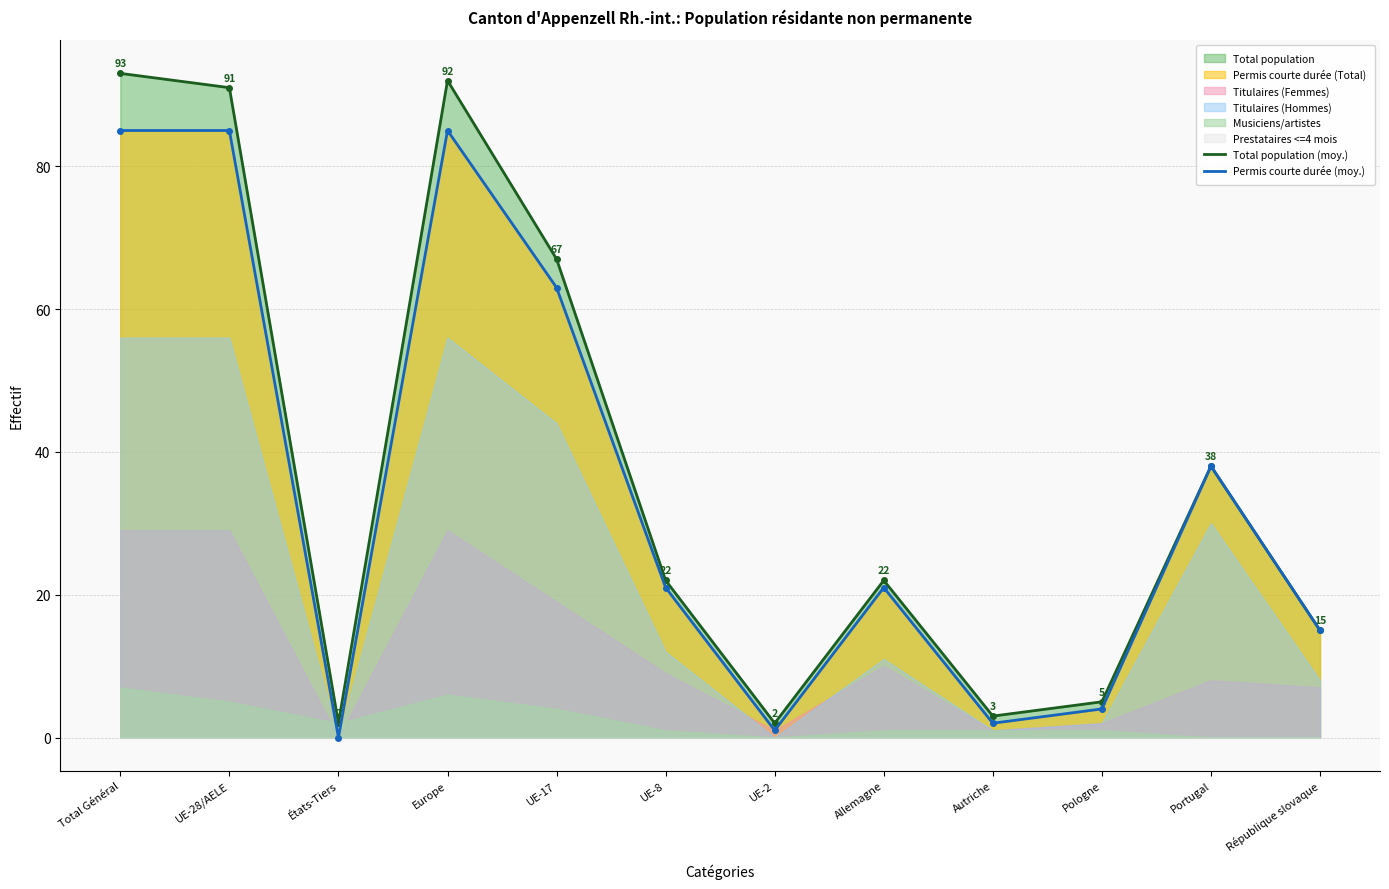

Where does the Total population (line) series first go above 22?

Total Général